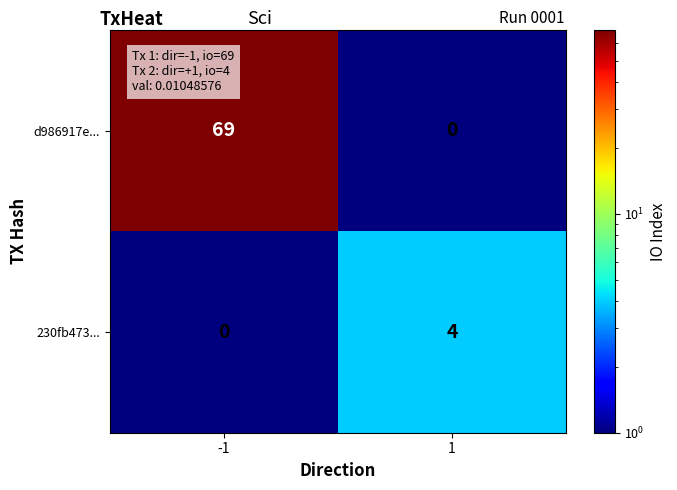

Which series changed the most between -1 and 1?

d986917e...